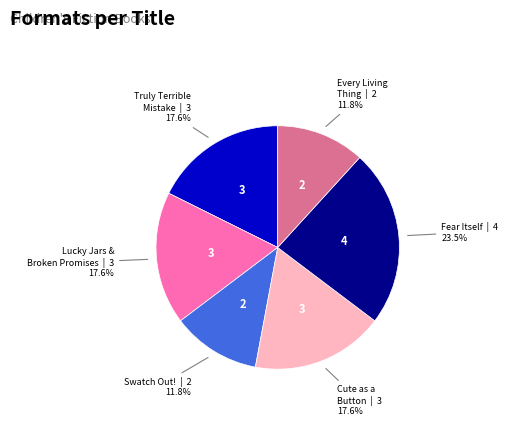

Is there a majority slice in this chart?

No